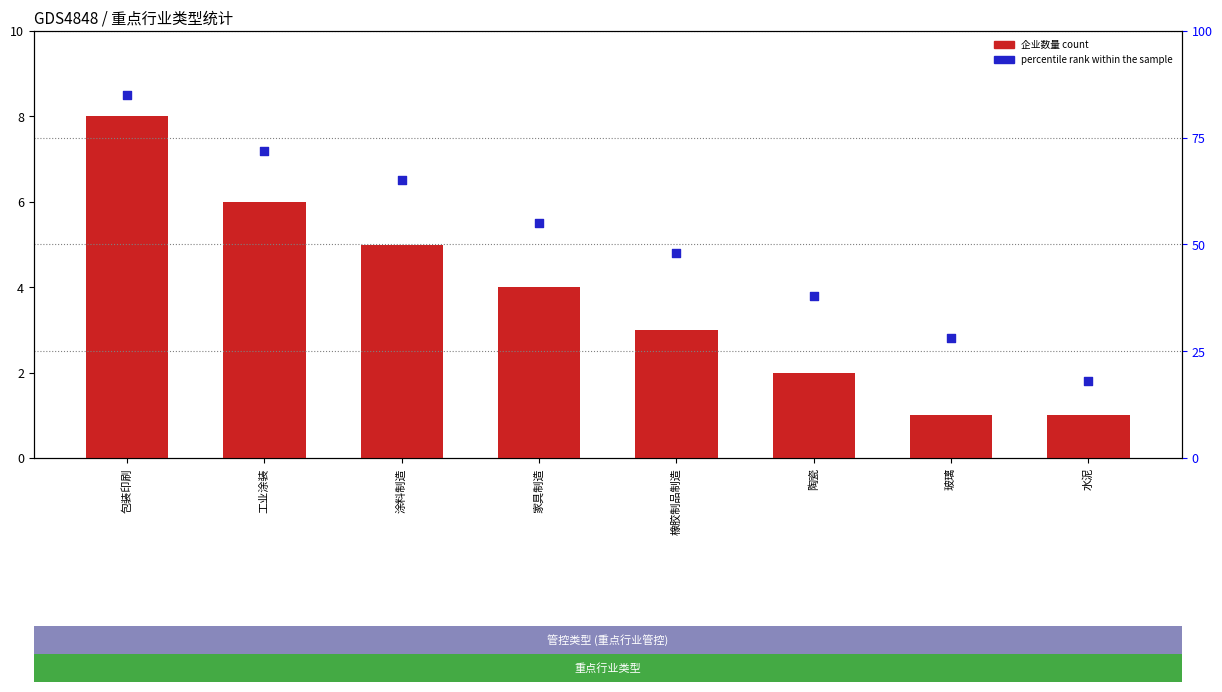

Is the value of 企业数量 count at 家具制造 greater than the value of percentile rank within the sample at 玻璃?

No